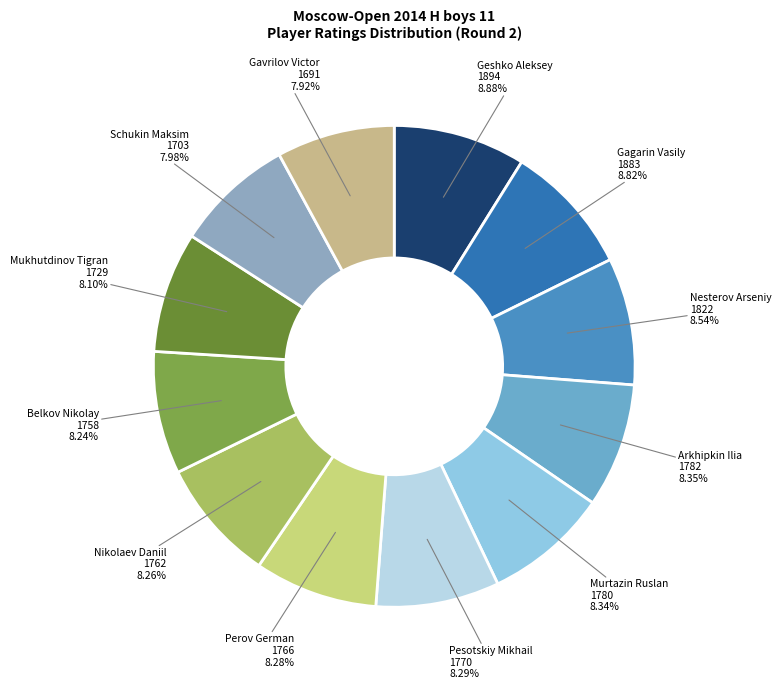

Approximately how many times larger is the value at Belkov Nikolay 1758 compared to Geshko Aleksey 1894?

0.9